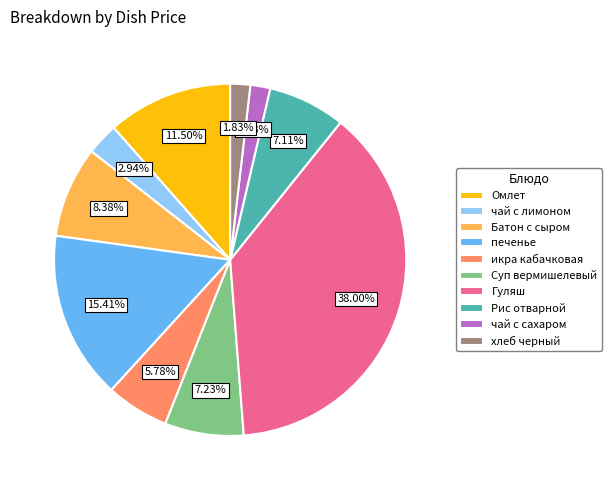

To the nearest percent, what percentage of the pie is Гуляш?

38%